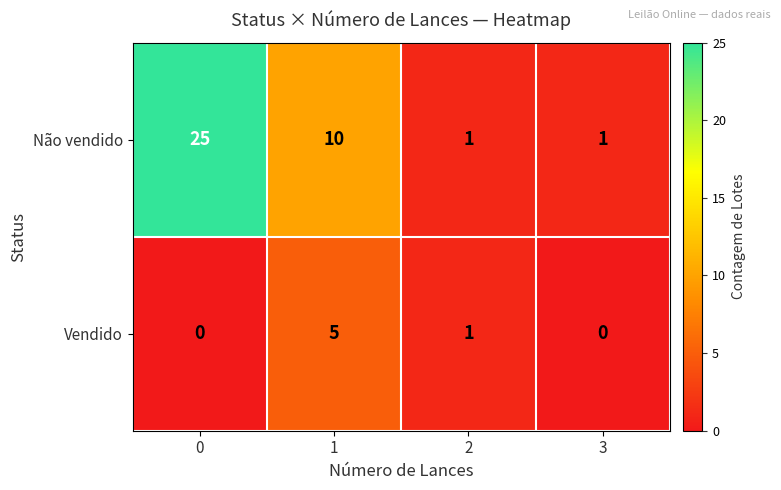

Reading left to right, list all the values displayed in this chart.

Não vendido: 25	10	1	1
Vendido: 0	5	1	0